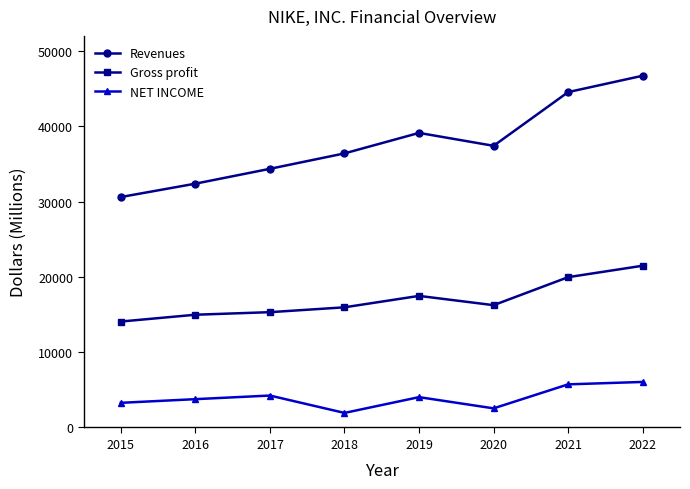

What is the sum of the Gross profit values at 2022 and 2015?

35546